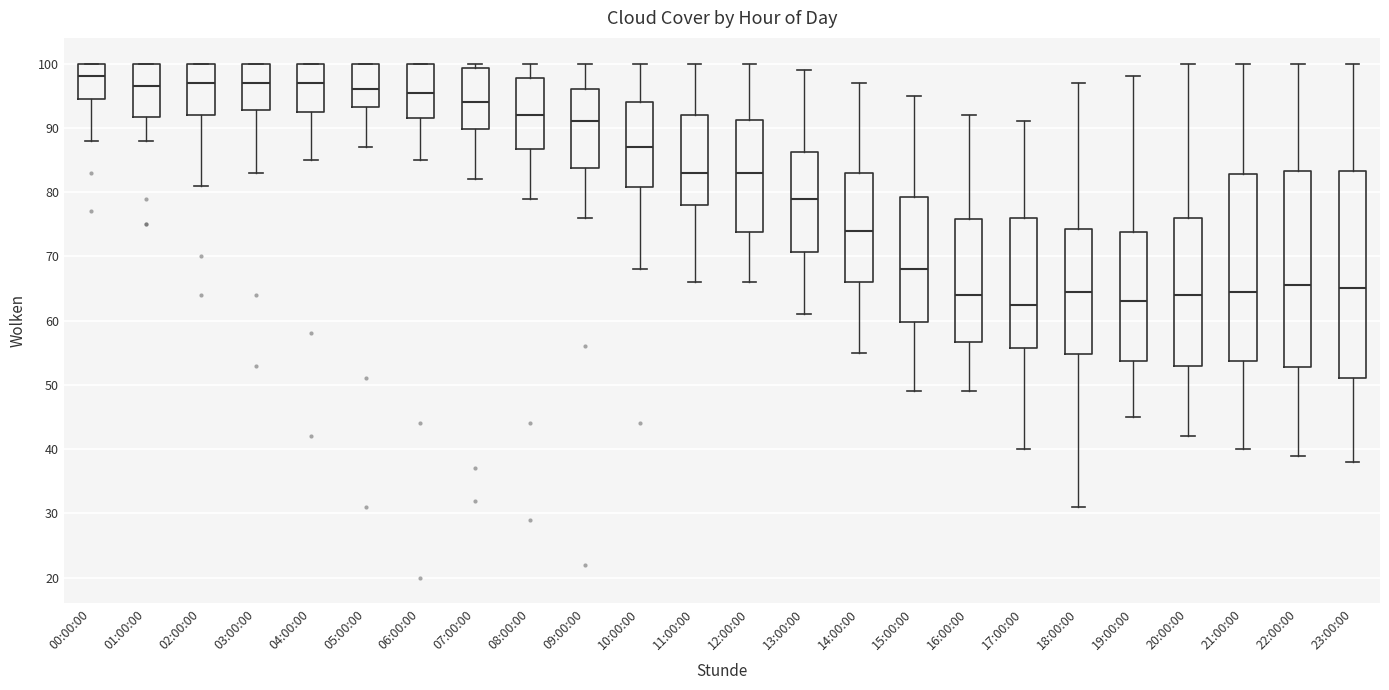

Where does the median line of the box for 07:00:00 sit on the y-axis? The values are not printed on the chart, so give them approximately, as read against the axis.

94